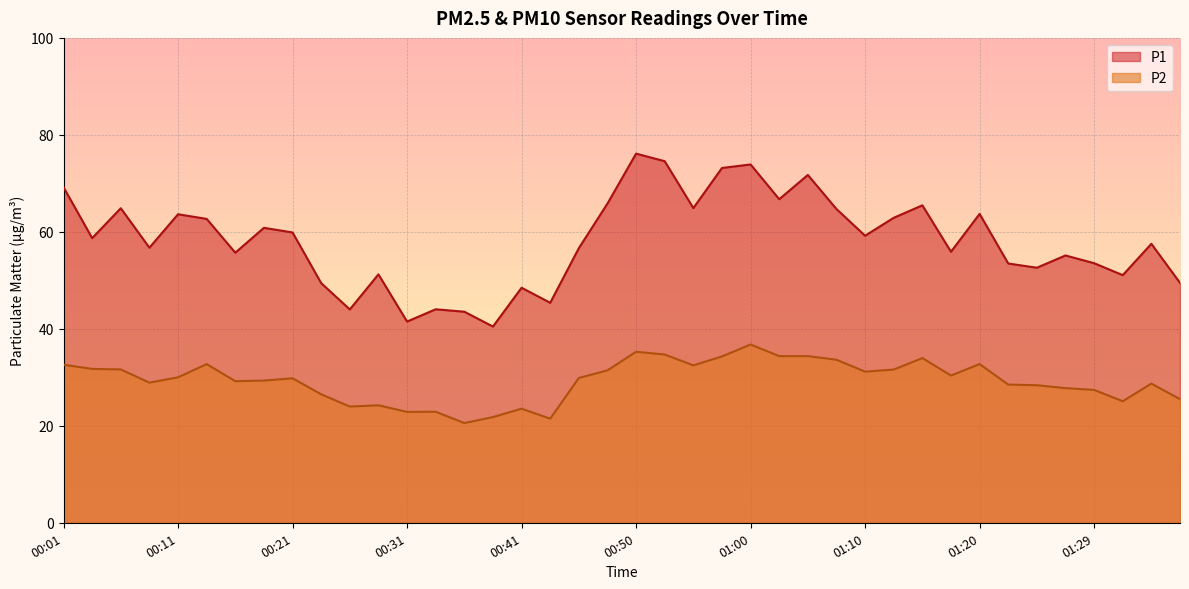

Reading left to right, what are all the values shown in this chart?

P1: 69.2	58.7	64.9	56.7	63.6	62.7	55.7	60.8	59.9	49.4	44.0	51.2	41.5	44.0	43.5	40.5	48.5	45.4	56.6	65.8	76.1	74.6	64.9	73.2	73.9	66.7	71.7	64.7	59.2	62.9	65.5	55.9	63.7	53.5	52.6	55.1	53.5	51.1	57.5	49.5
P2: 32.6	31.7	31.6	28.9	30.0	32.7	29.2	29.3	29.8	26.5	24.0	24.2	22.9	22.9	20.6	21.8	23.5	21.5	29.9	31.4	35.3	34.7	32.5	34.3	36.8	34.4	34.4	33.6	31.2	31.6	34.0	30.4	32.7	28.5	28.4	27.8	27.4	25.1	28.7	25.5